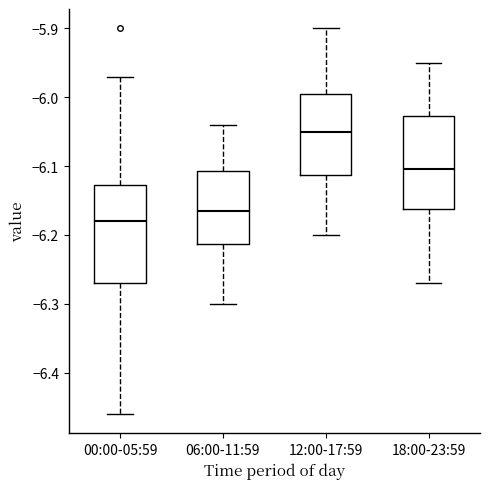

Which box's median line is the lowest?

00:00-05:59